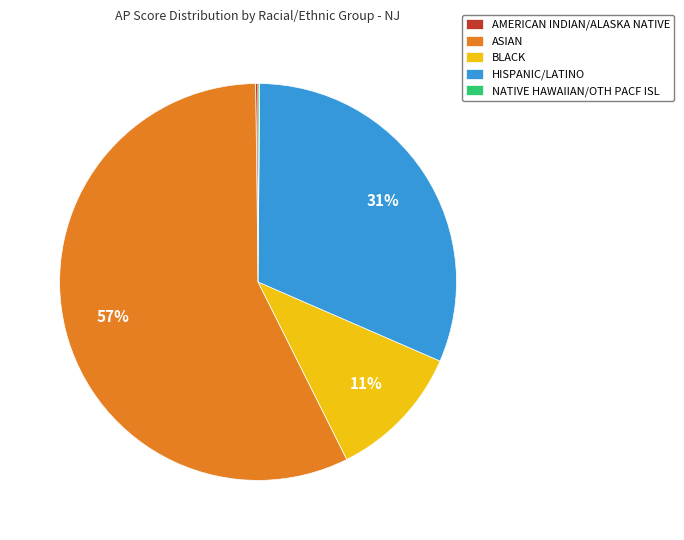

True or false: ASIAN accounts for 57% of the total.

True